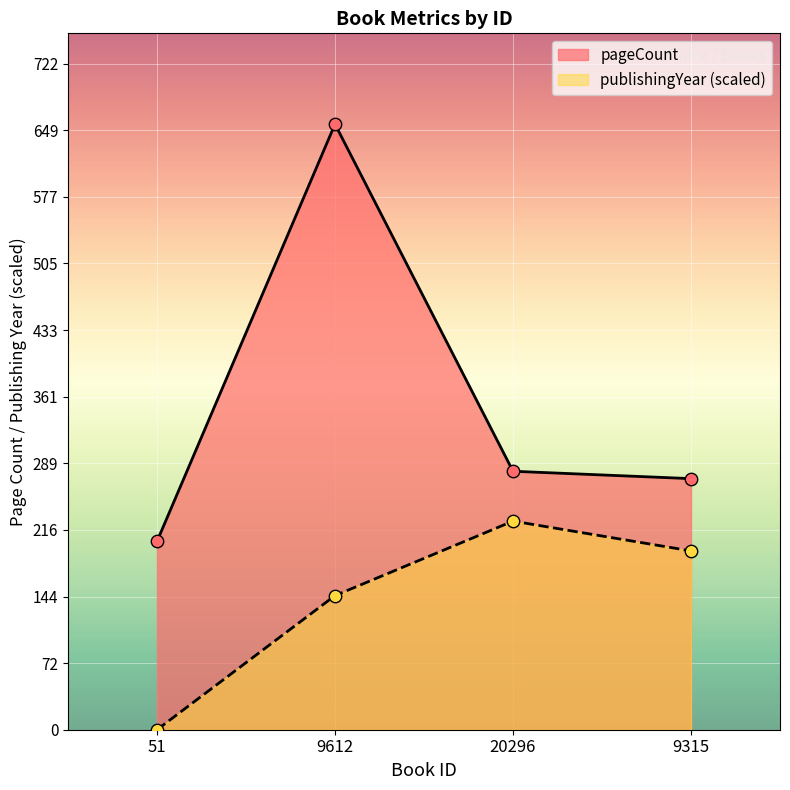

Which series reaches the minimum Y coordinate?

publishingYear